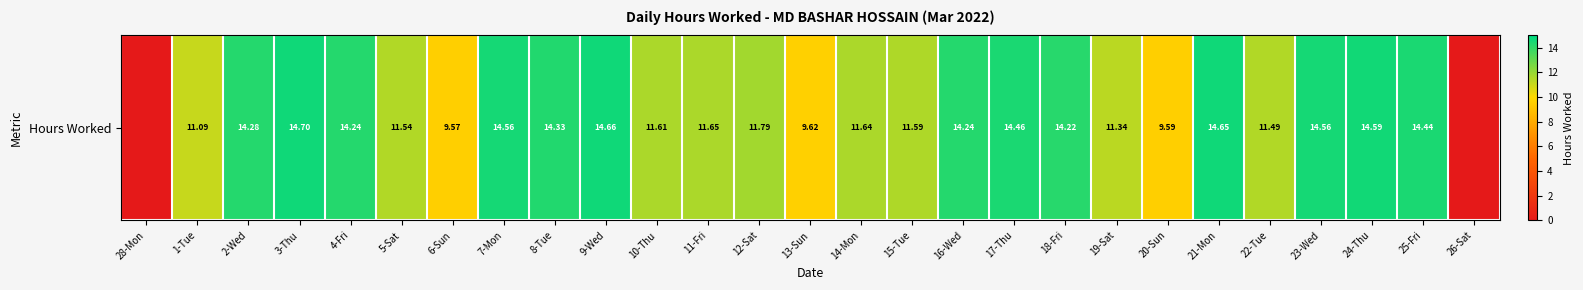

List the labels in order of value, smallest first.

28-Mon, 26-Sat, 6-Sun, 20-Sun, 13-Sun, 1-Tue, 19-Sat, 22-Tue, 5-Sat, 15-Tue, 10-Thu, 14-Mon, 11-Fri, 12-Sat, 18-Fri, 4-Fri, 16-Wed, 2-Wed, 8-Tue, 25-Fri, 17-Thu, 7-Mon, 23-Wed, 24-Thu, 21-Mon, 9-Wed, 3-Thu